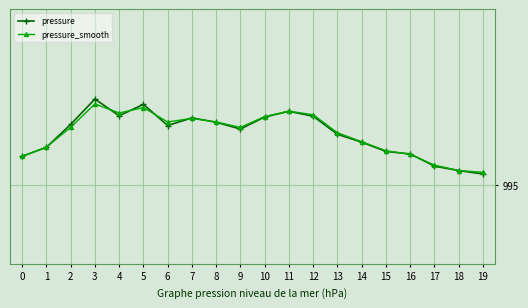

What is the maximum value for pressure_smooth?

995.5